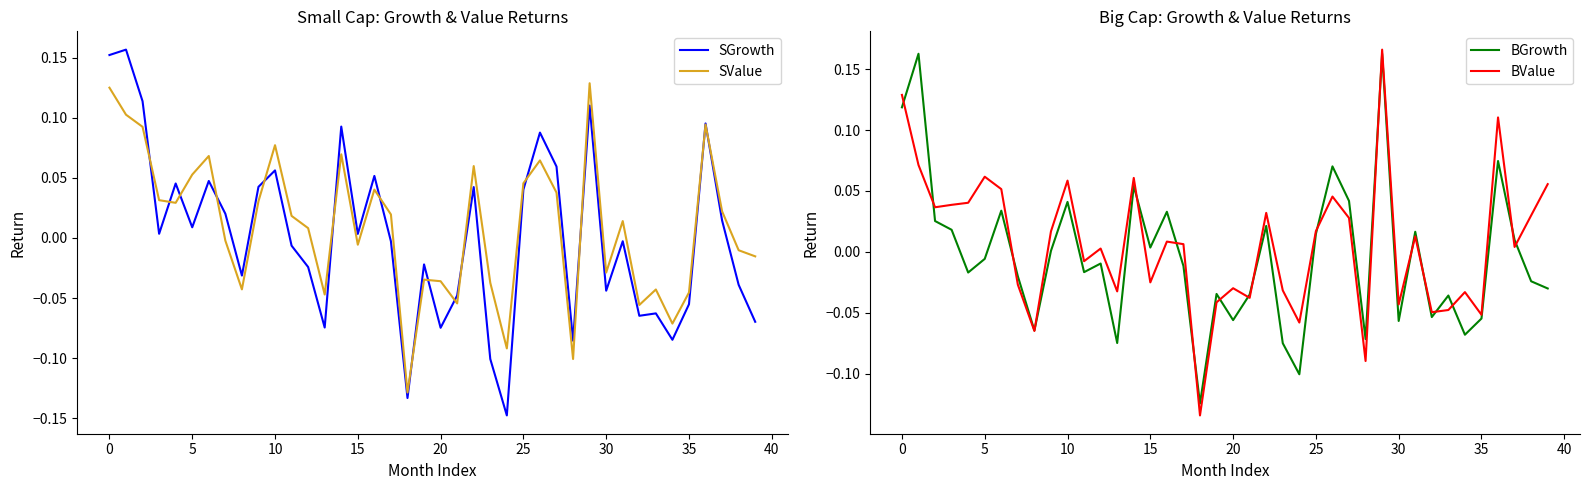

What are all the series names shown in the legend?

SGrowth, SValue, BGrowth, BValue